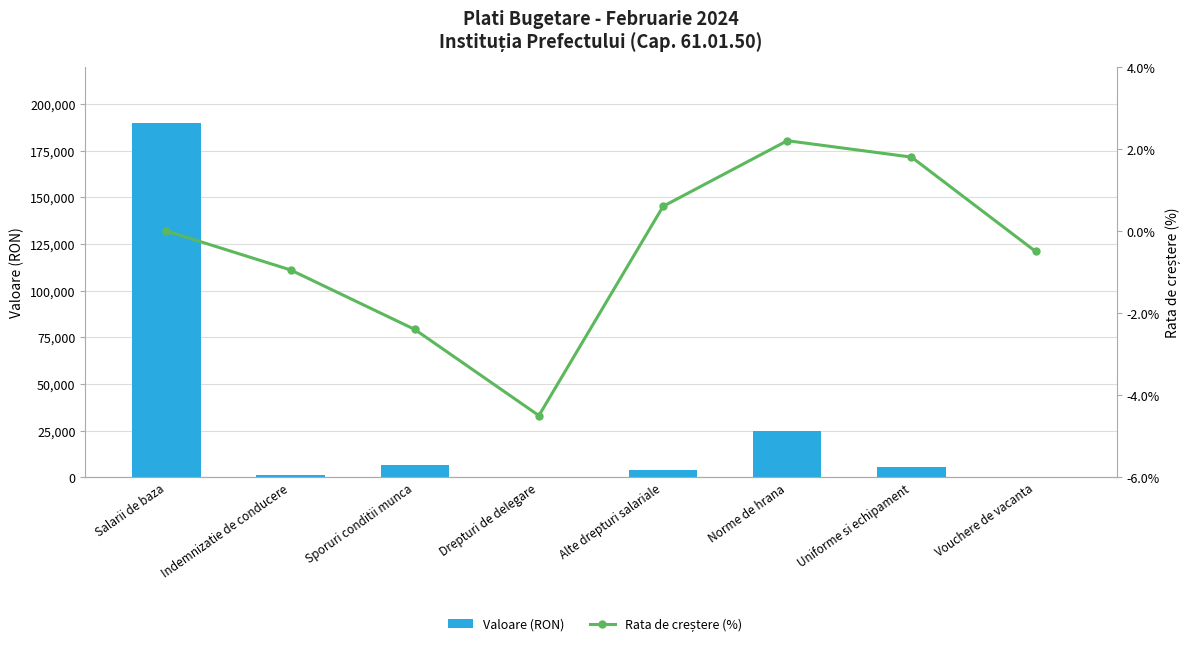

Reading left to right, list all the values displayed in this chart.

Valoare (RON): 190044.0	1008.0	6735.0	0.0	3595.0	24940.0	5589.0	0.0
Rata de creștere (%): 0.0	-0.9	-2.4	-4.5	0.6	2.2	1.8	-0.5